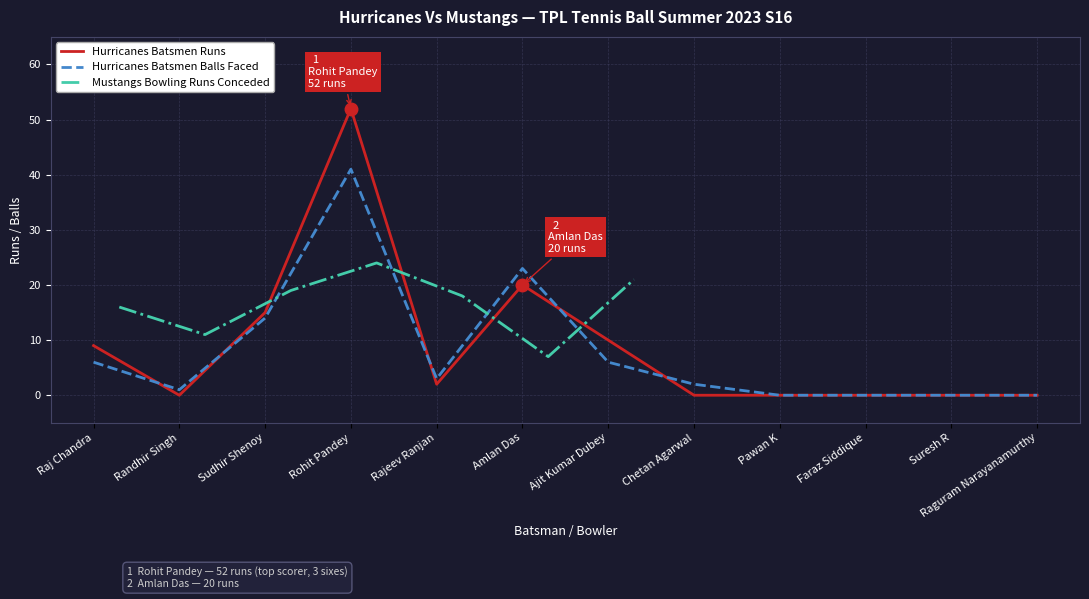

What is the highest value of the Hurricanes Batsmen Runs series?

52